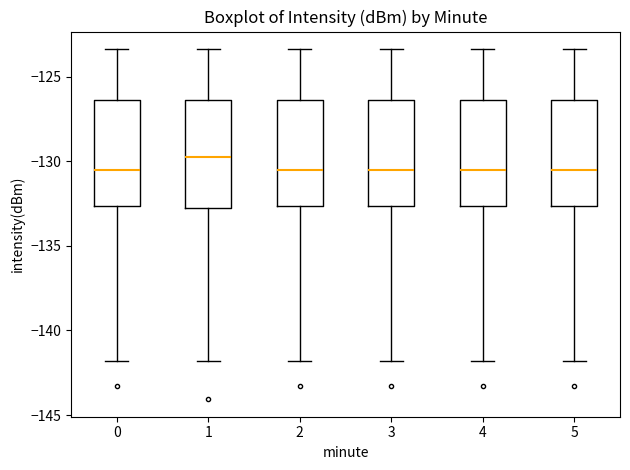

Reading left to right, read every box against the y-axis: the position of its median line, the range the box covers, and the ends of its whiskers. The values are not printed on the chart, so give them approximately, as read against the axis.

0: median -130.5, box -132.5 to -126.5, whiskers -142.0 to -123.5
1: median -129.5, box -132.5 to -126.5, whiskers -142.0 to -123.5
2: median -130.5, box -132.5 to -126.5, whiskers -142.0 to -123.5
3: median -130.5, box -132.5 to -126.5, whiskers -142.0 to -123.5
4: median -130.5, box -132.5 to -126.5, whiskers -142.0 to -123.5
5: median -130.5, box -132.5 to -126.5, whiskers -142.0 to -123.5